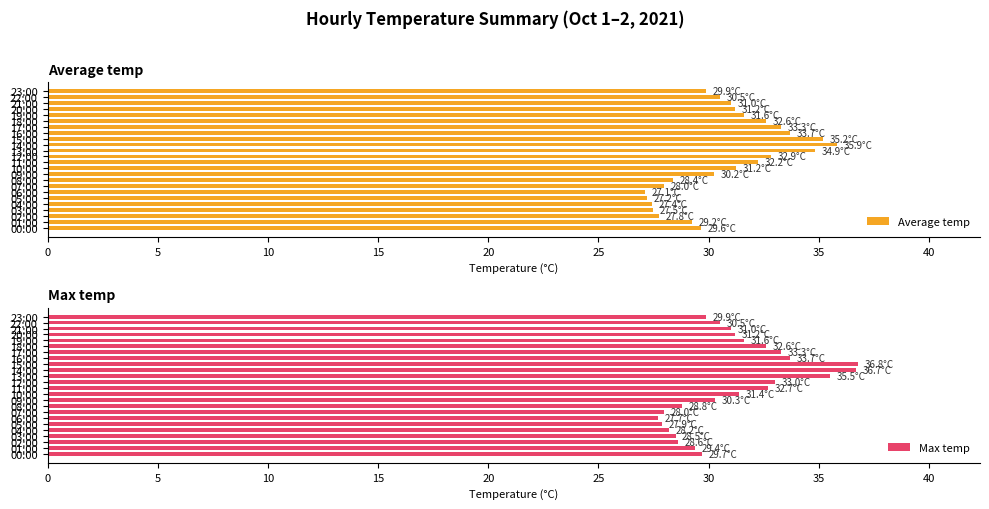

Read the Max temp value at 17:00.

33.3